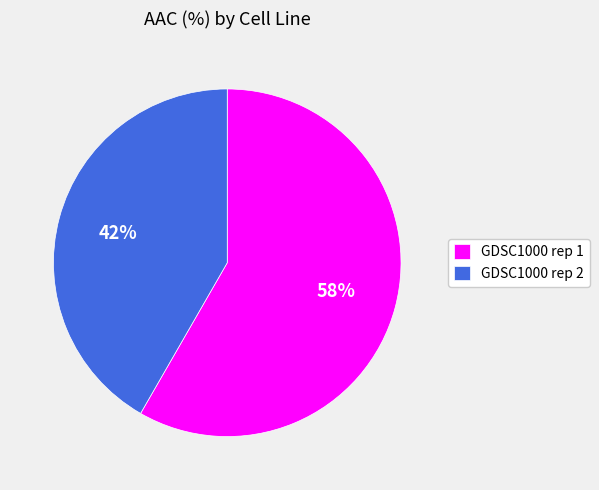

Count the number of slices in the pie.

2